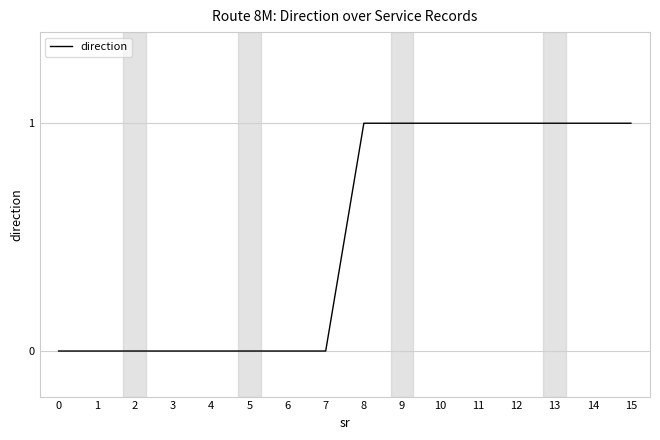

Reading left to right, list all the values displayed in this chart.

0=0	1=0	2=0	3=0	4=0	5=0	6=0	7=0	8=1	9=1	10=1	11=1	12=1	13=1	14=1	15=1